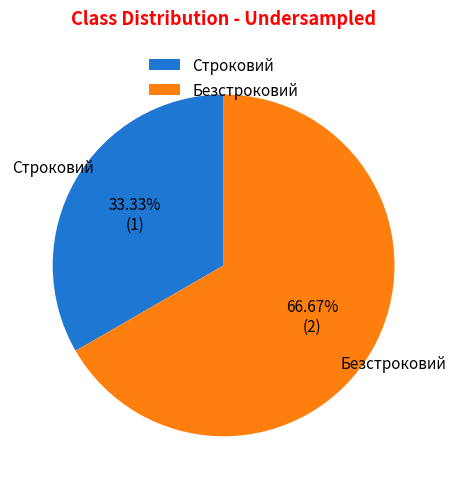

Is Безстроковий the majority of the pie?

Yes